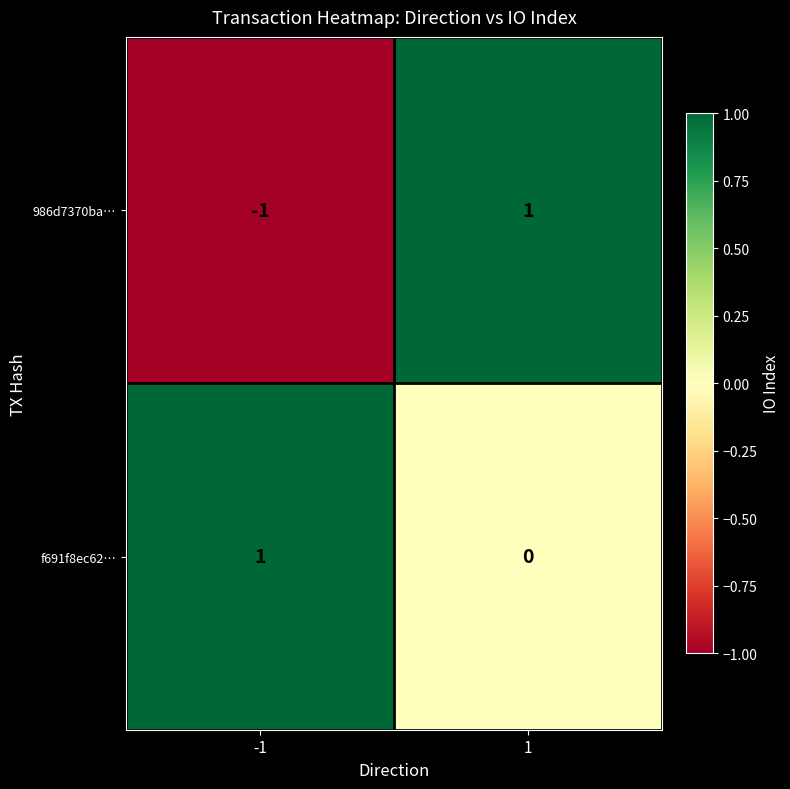

How many categories are shown in the chart?

2